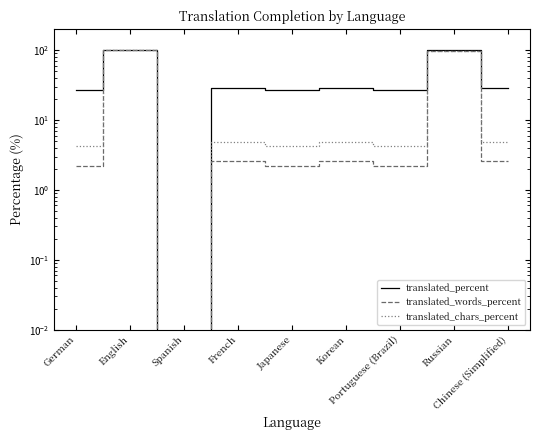

What is the average value of the translated_words_percent series?

23.5